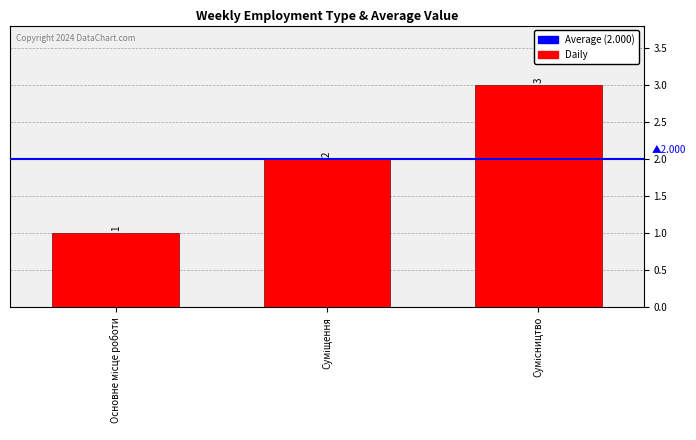

Count the values in the range 1 to 3.

3